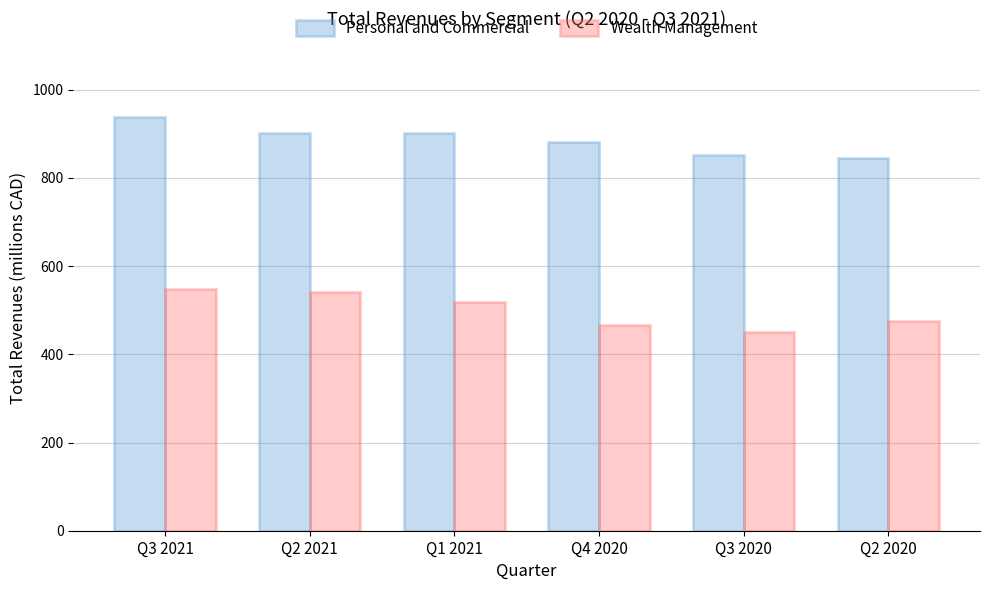

What is the total value across all series at Q4 2020?

1348